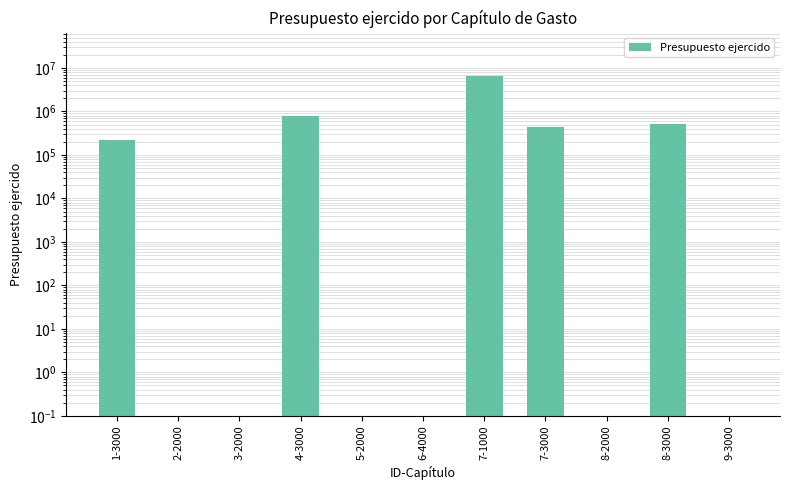

What is the approximate value at 1-3000?

222230.2